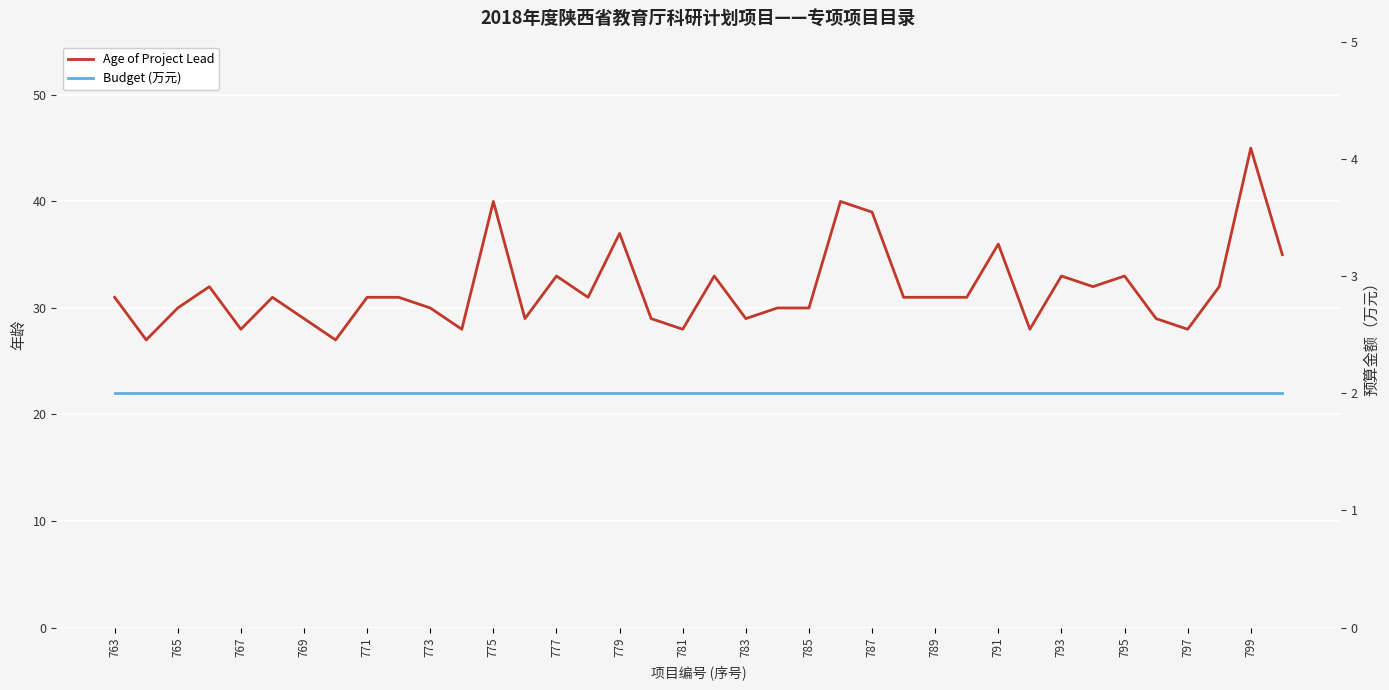

Does the chart display data point markers on the line(s)?

No